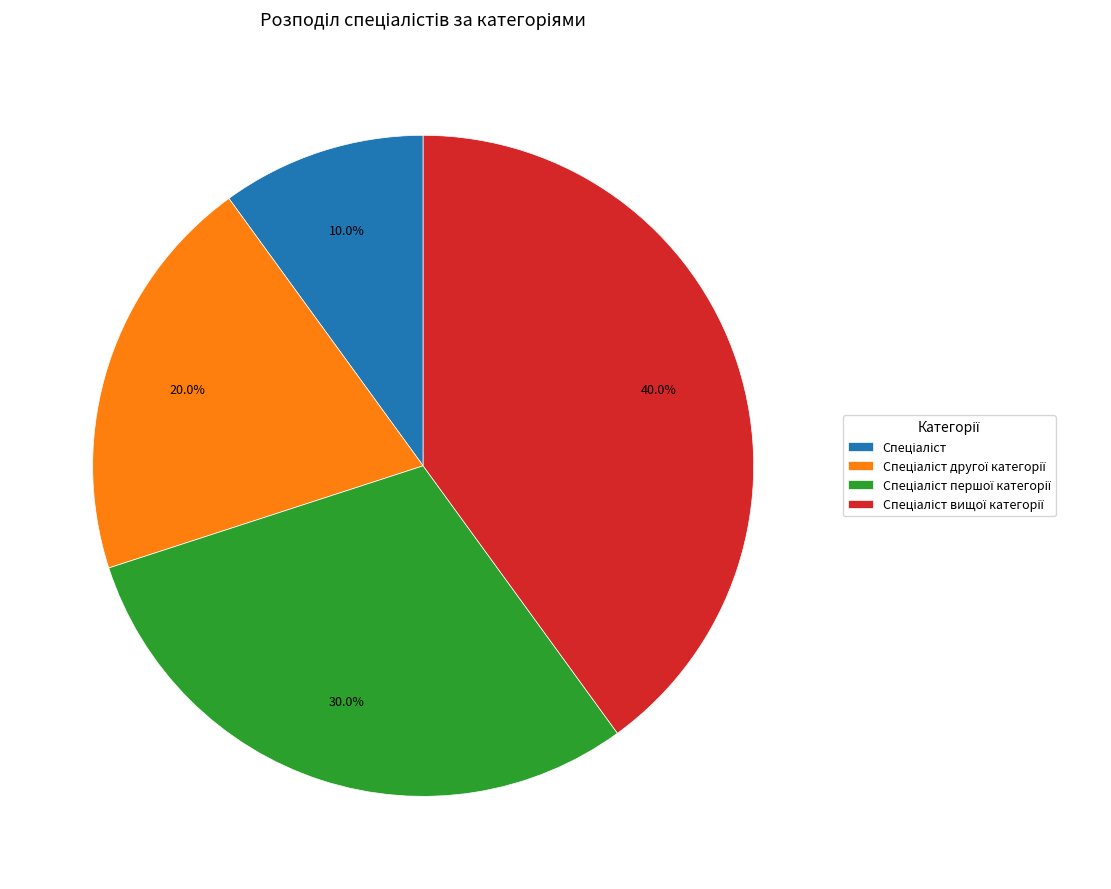

Is there a majority slice in this chart?

No